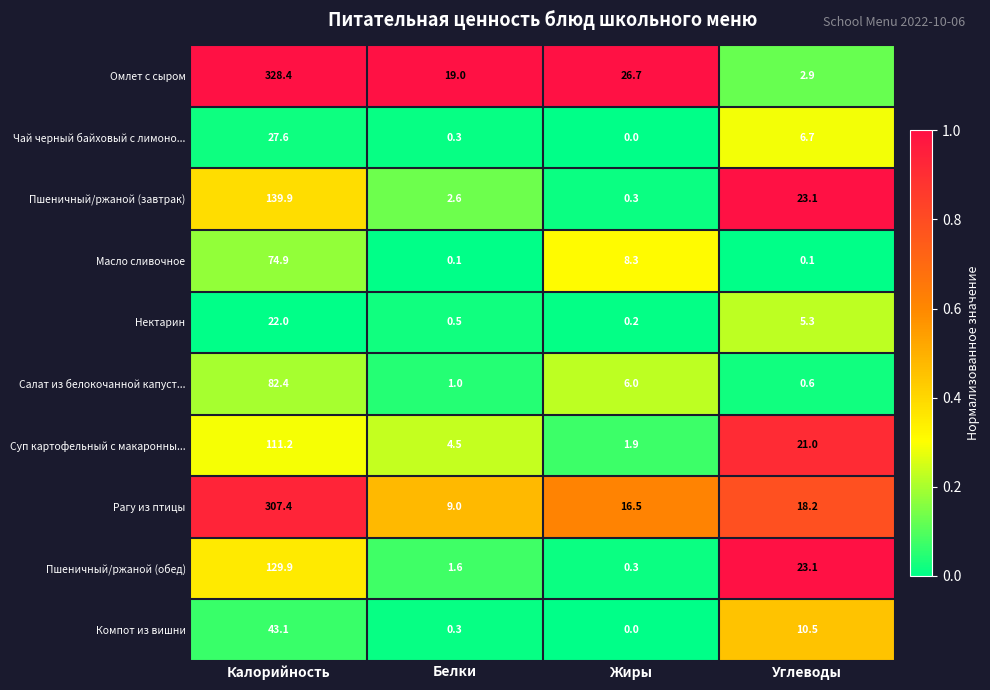

Rank the series by their maximum value, from lowest to highest.

Нектарин, Чай черный байховый с лимоно..., Компот из вишни, Масло сливочное, Салат из белокочанной капуст..., Суп картофельный с макаронны..., Пшеничный/ржаной (обед), Пшеничный/ржаной (завтрак), Рагу из птицы, Омлет с сыром